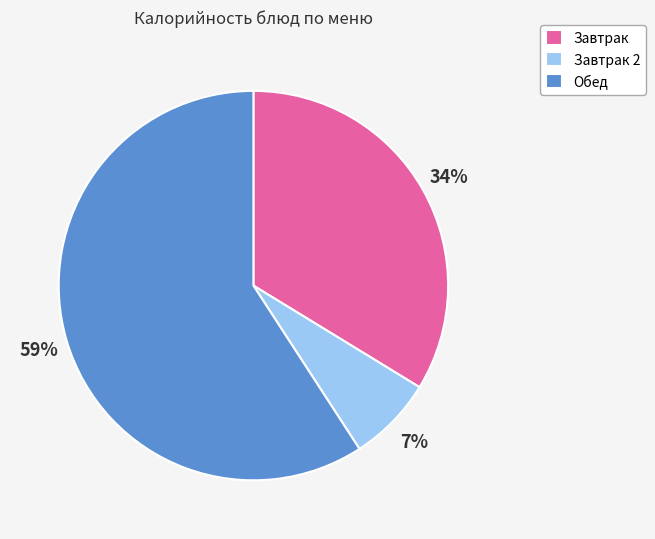

What is the largest slice in the pie chart?

Обед